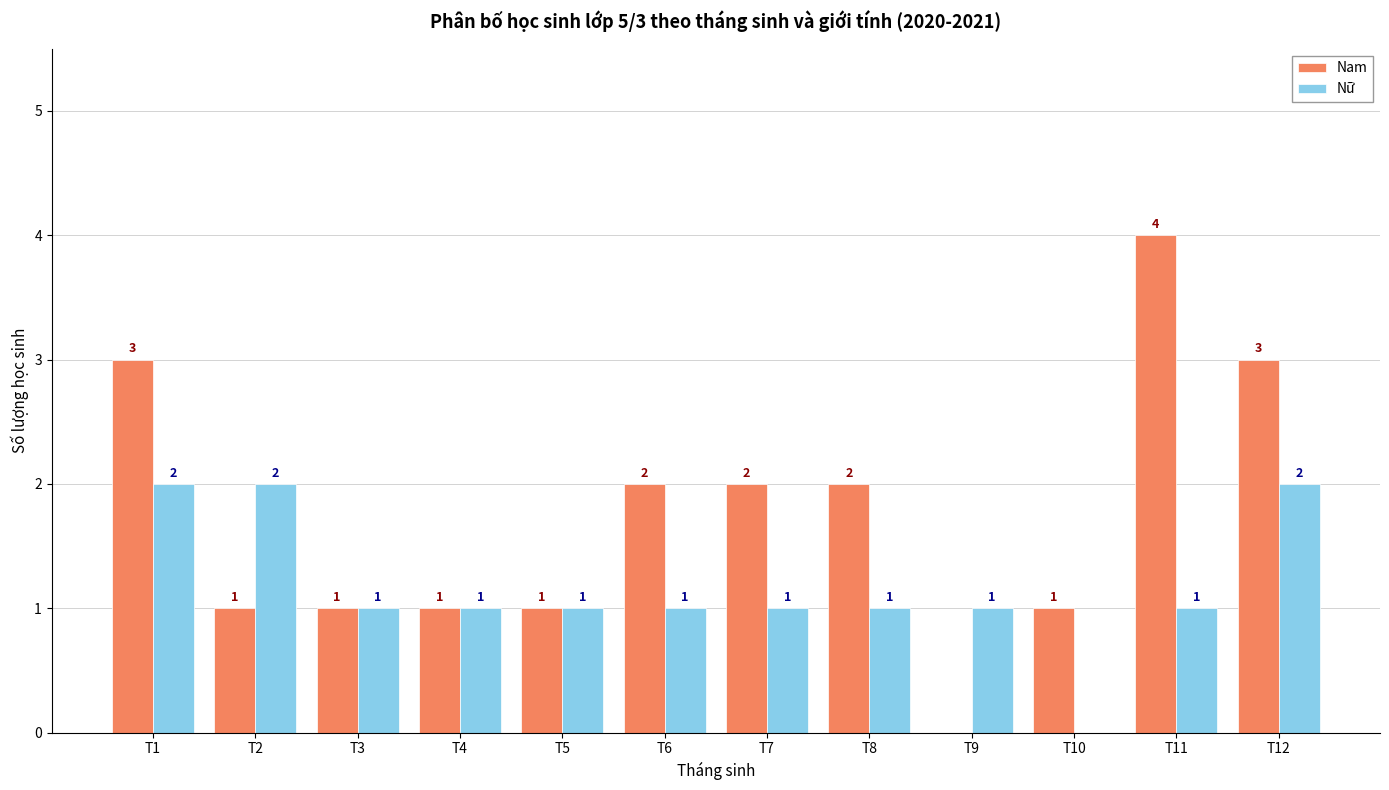

What is the sum of the Nam values at T3 and T6?

3